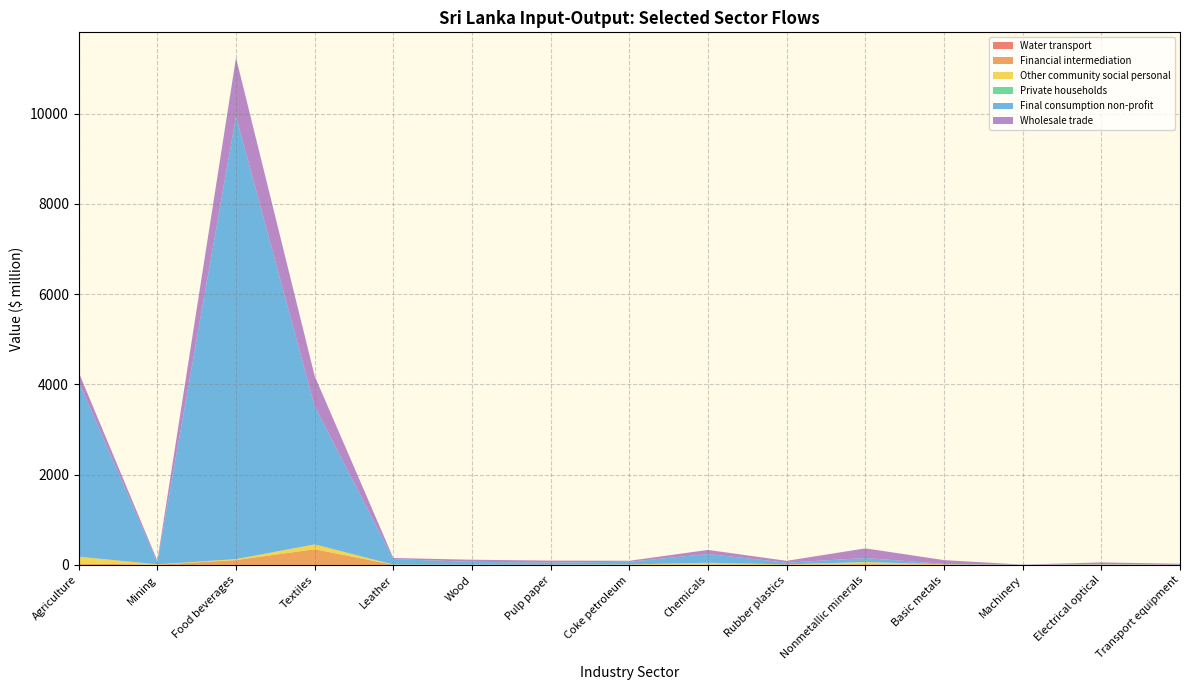

Reading left to right, list all the values displayed in this chart.

Water transport: 0.0	0.0	0.2	0.1	0.0	0.0	0.0	0.0	0.0	0.0	0.0	0.0	0.0	0.0	0.0
Financial intermediation: 31.8	6.2	106.9	347.2	3.1	4.3	3.7	0.6	7.4	5.8	15.4	7.5	0.3	3.9	0.4
Other community social personal: 149.3	6.5	21.0	107.5	3.5	1.2	1.7	8.9	39.7	5.7	46.6	6.7	0.6	5.3	3.5
Private households: 0.0	0.0	0.0	0.0	0.0	0.0	0.0	0.0	0.0	0.0	0.0	0.0	0.0	0.0	0.0
Final consumption non-profit: 3874.5	48.9	9812.8	3059.9	120.0	63.8	44.7	60.6	194.2	37.1	90.3	8.4	2.2	7.0	1.9
Wholesale trade: 212.1	32.5	1297.3	671.2	26.3	45.3	45.1	21.3	90.5	41.3	214.2	83.3	3.6	38.9	19.6